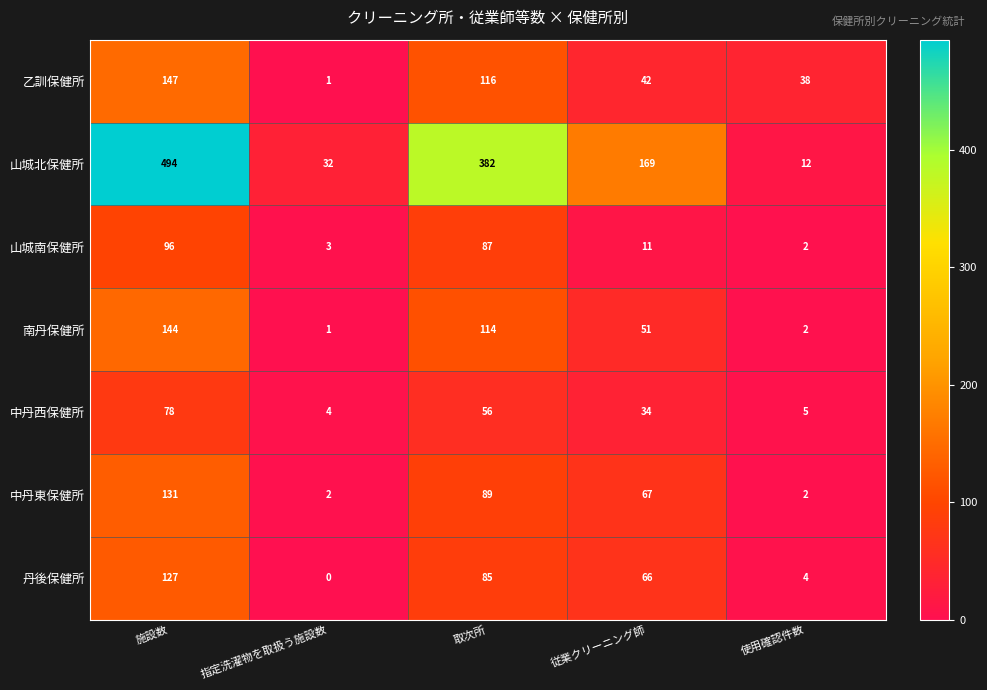

The 南丹保健所 series shows 3 at 使用確認件数. True or false?

False